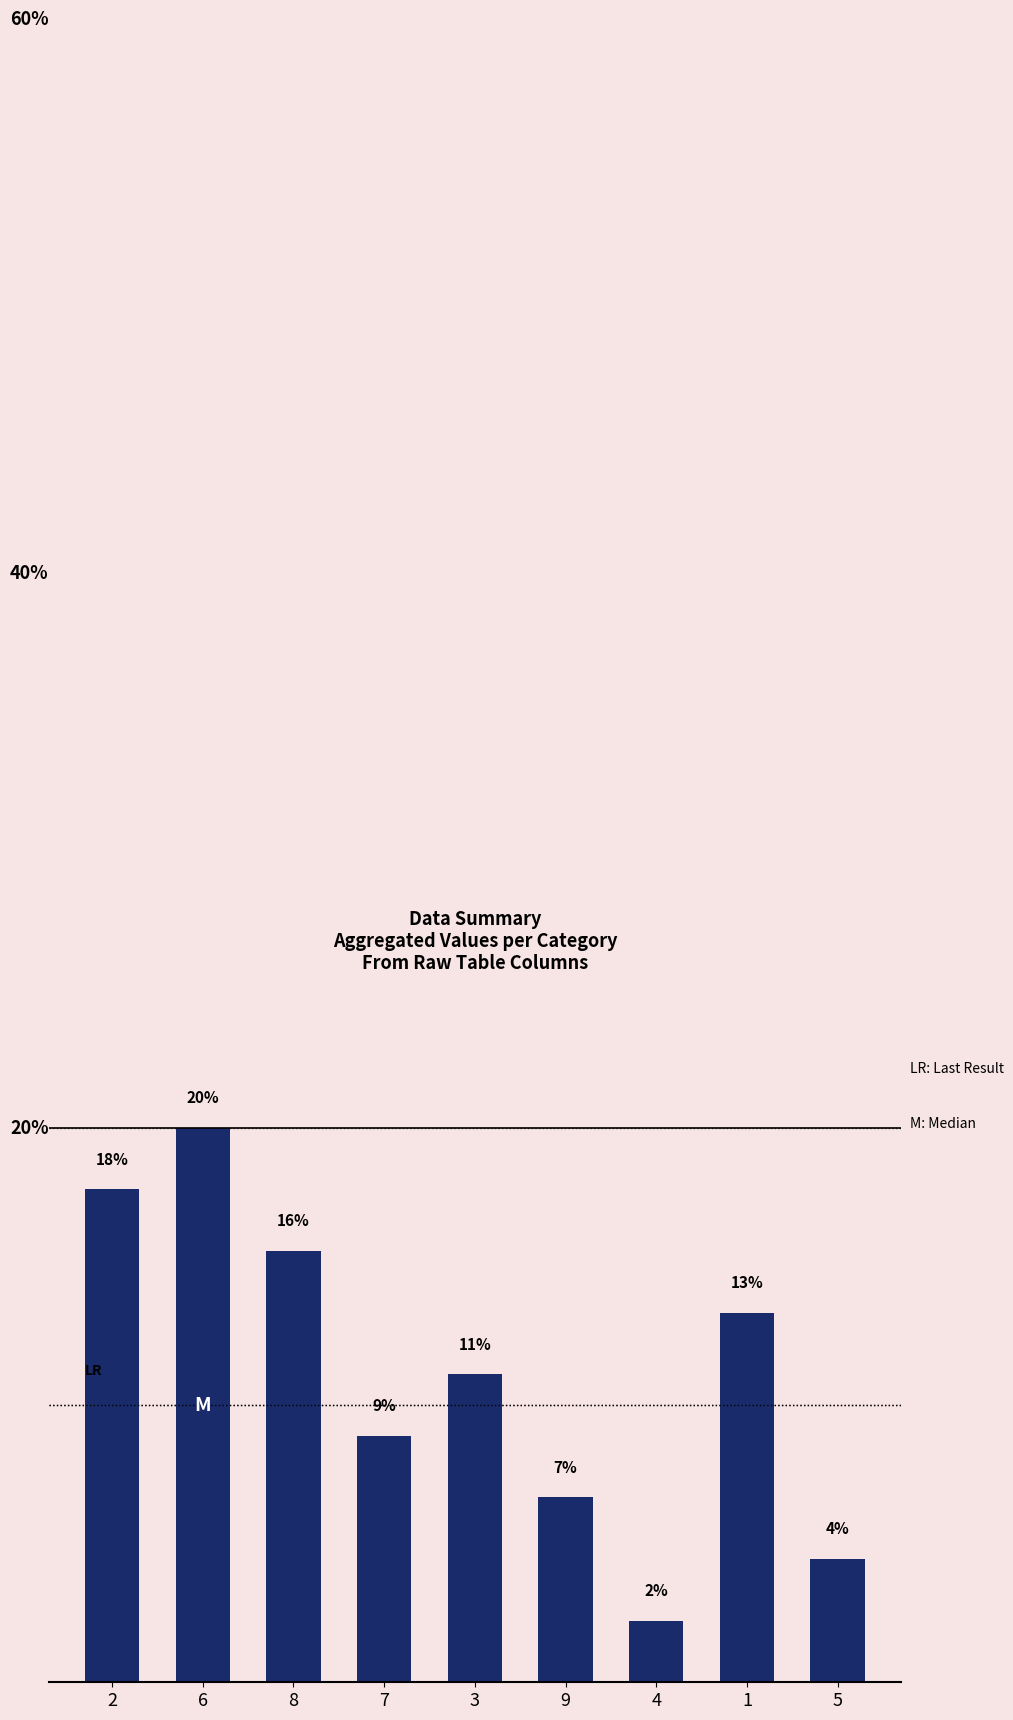

Are the bars horizontal?

No